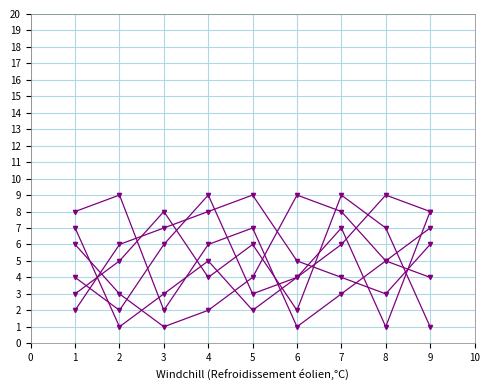

How many lines are shown in the chart?

6